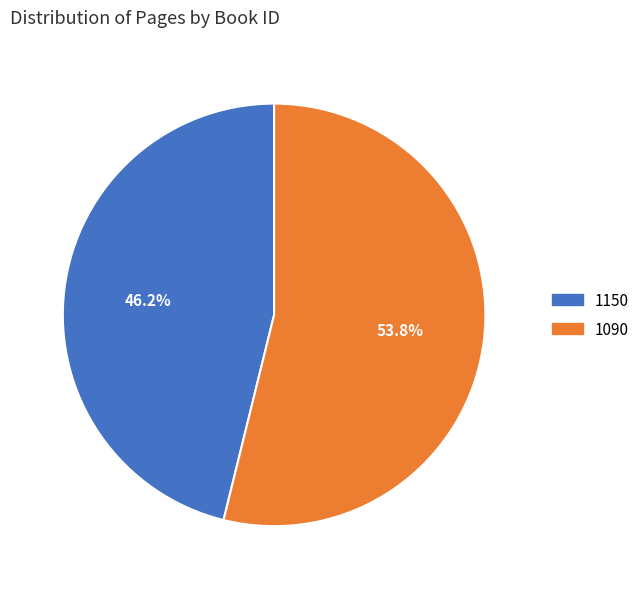

Does 1150 represent more than half of the total?

No